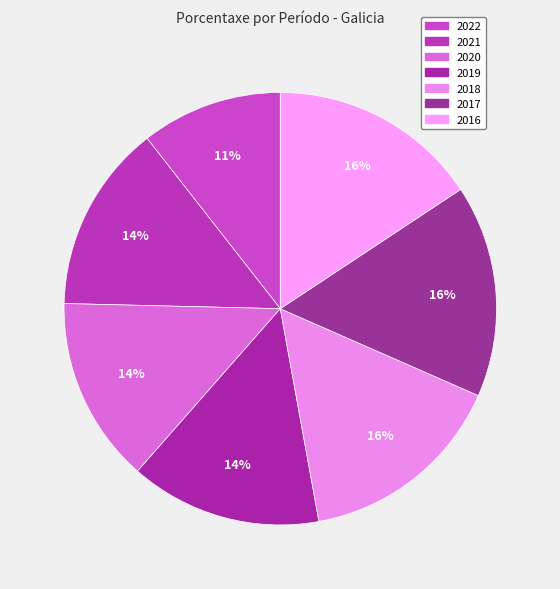

Is it true that 2019 is 14% of the pie?

True